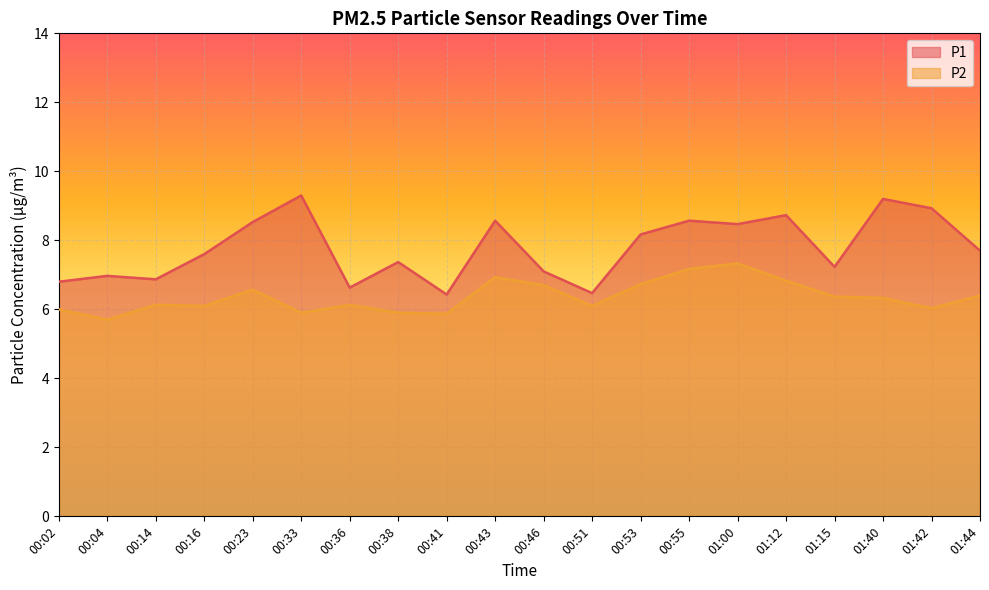

Where does the P2 series first go above 6?

00:14